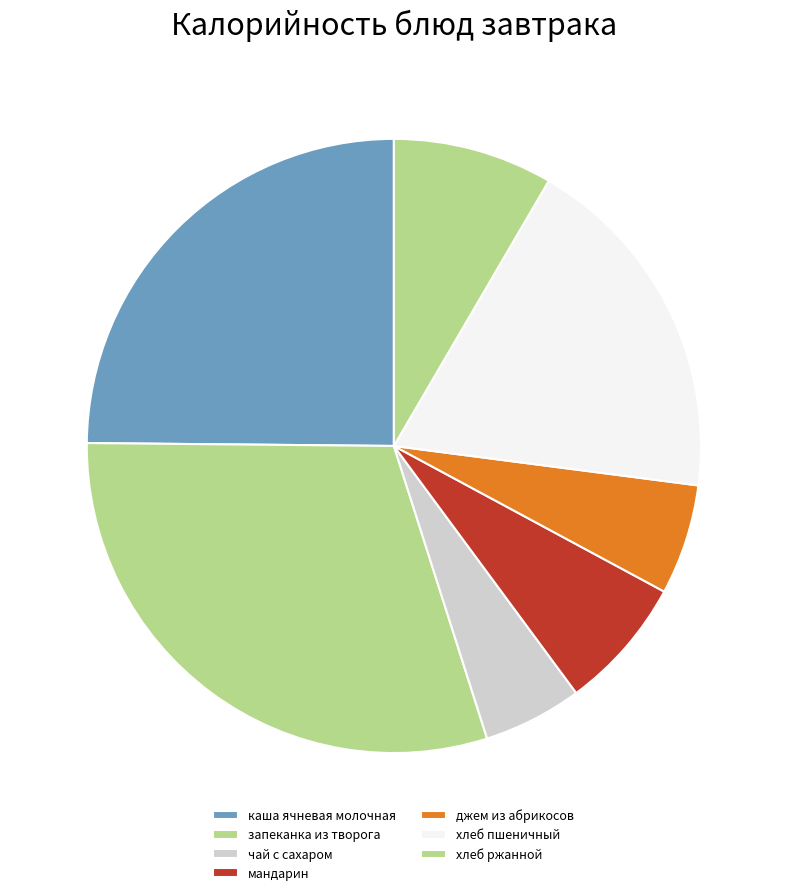

What percentage is NOT represented by хлеб ржанной?

91.6%